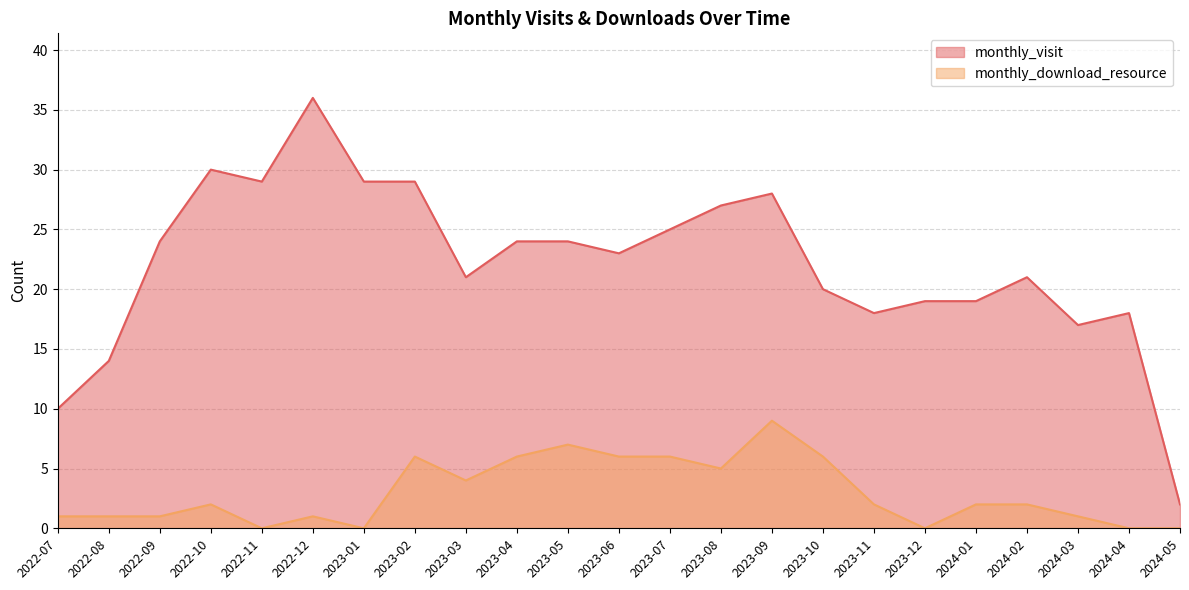

List the series in order of their overall mean, lowest first.

monthly_download_resource, monthly_visit